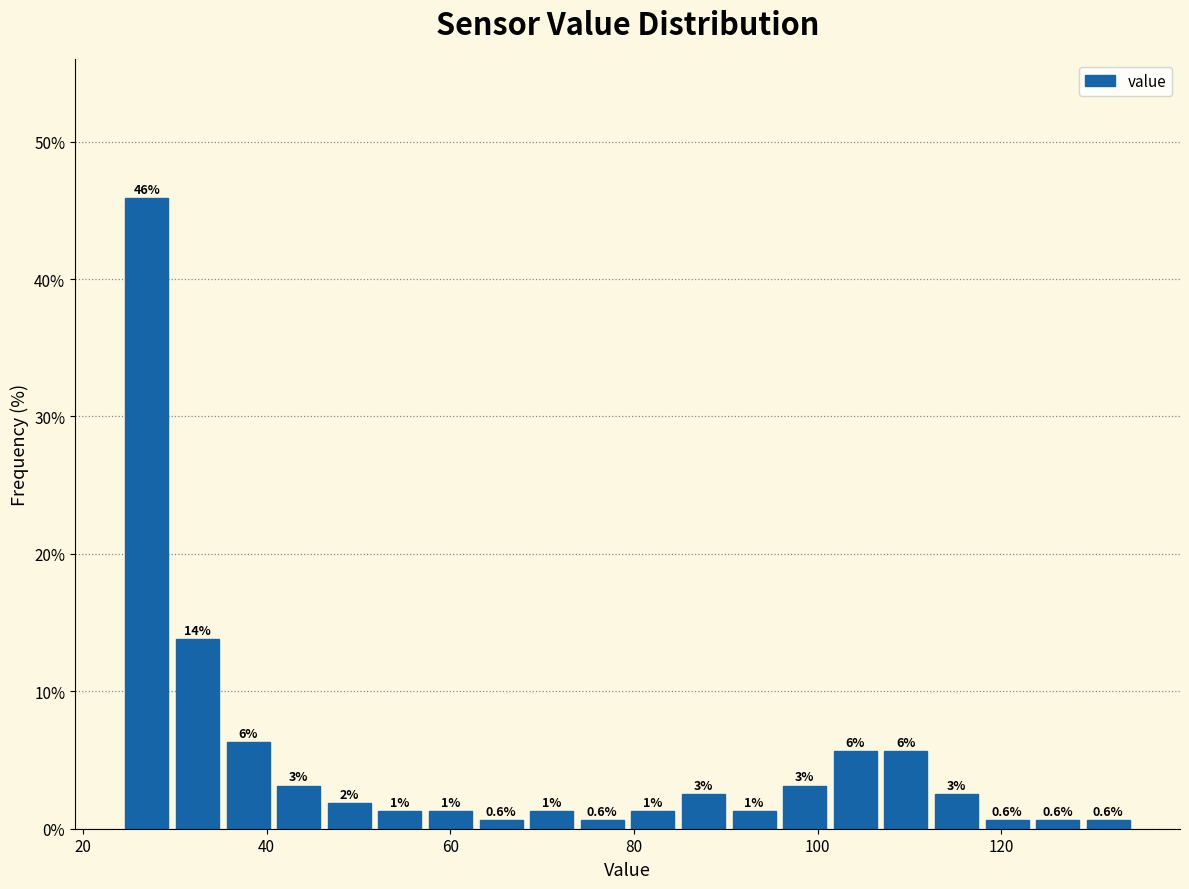

Around what value on the x-axis is the tallest bar? Give the approximate position of its centre, as read against the axis.

26